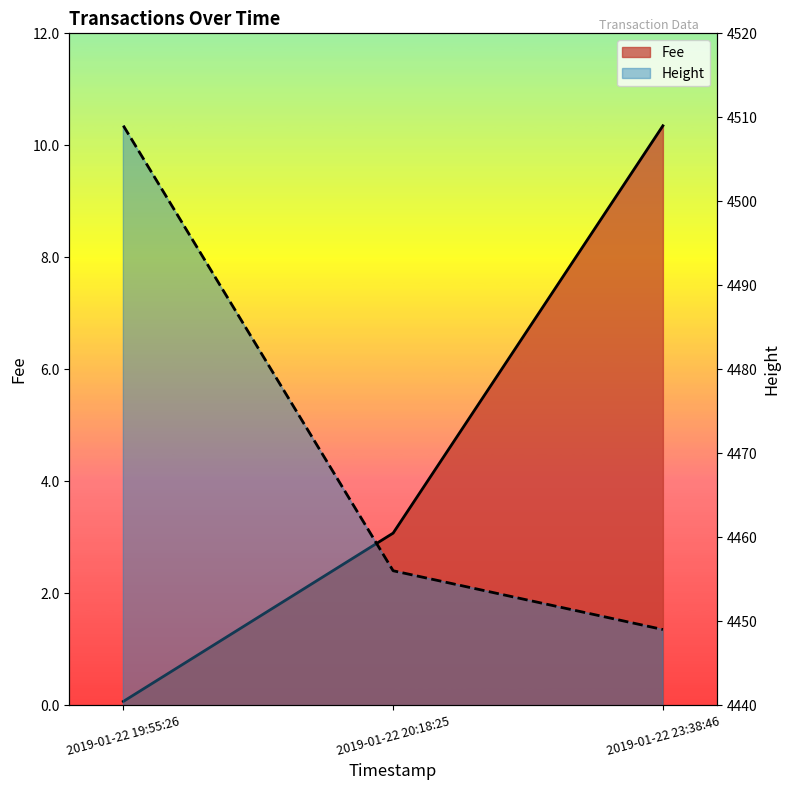

Does the chart display data point markers on the line(s)?

No